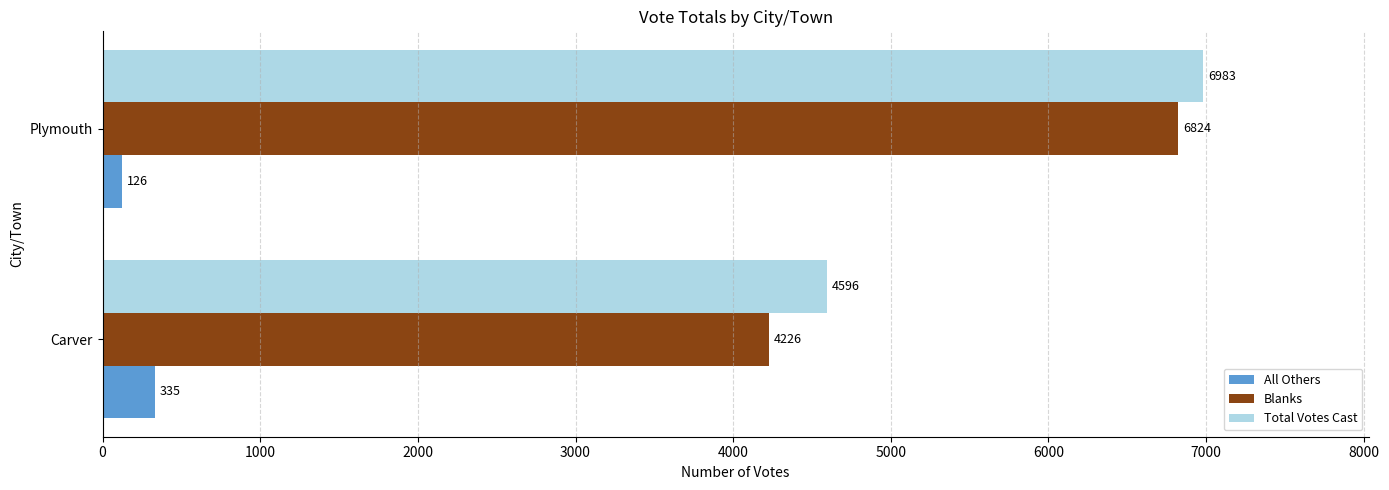

True or false: Blanks has a value of 6824 at Plymouth.

True